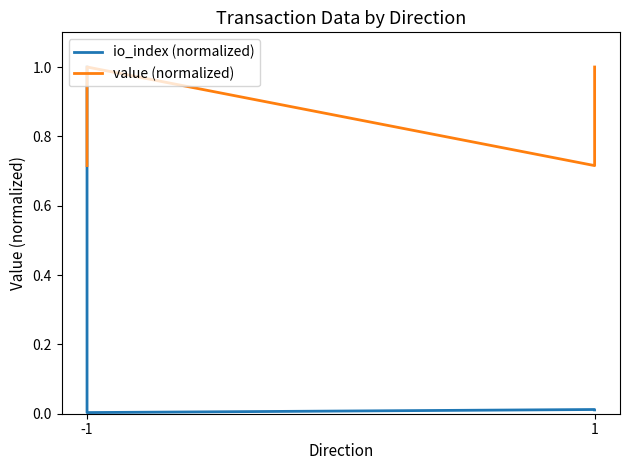

Which series has the largest range (max minus min)?

io_index (normalized)